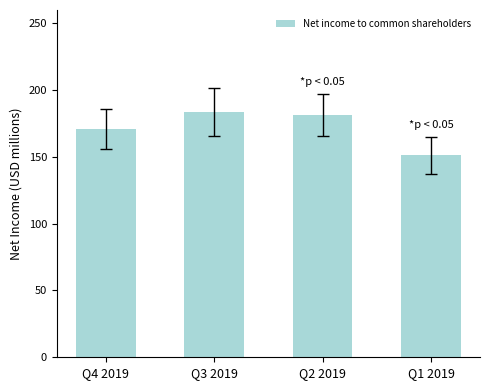

What is the label of the 2nd bar from the left?

Q3 2019